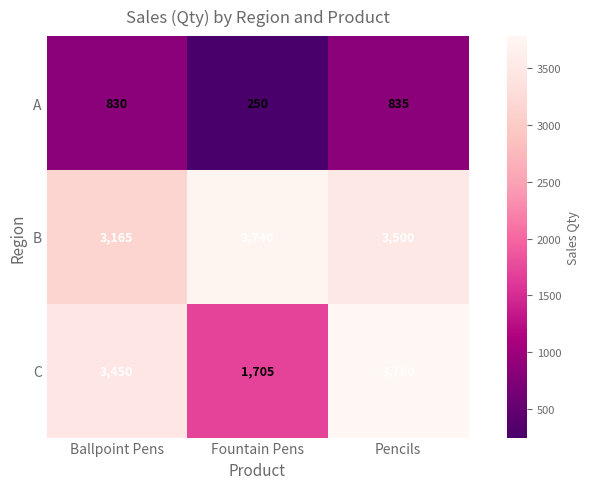

Rank the series by their average value, from highest to lowest.

B, C, A